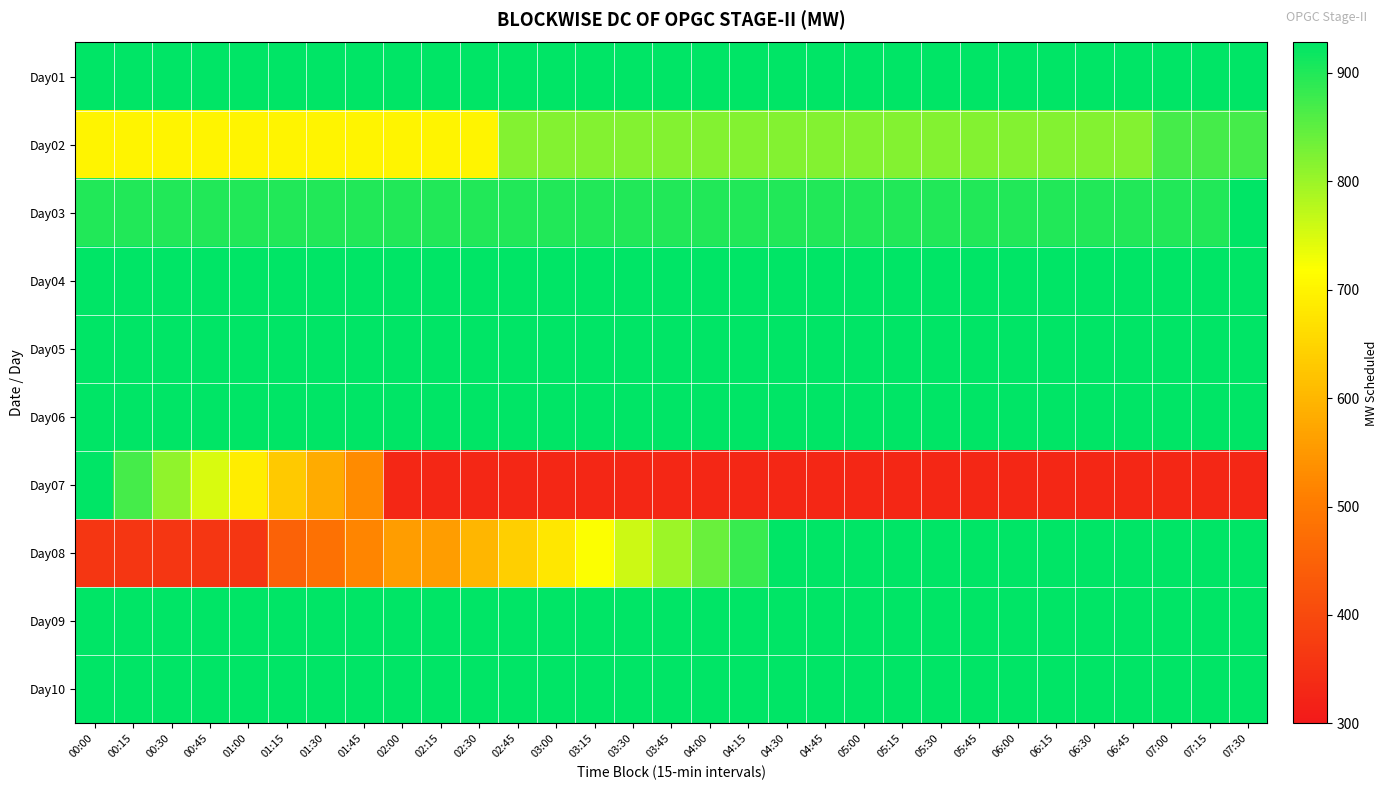

At which category is the sum across all series the highest?

07:30